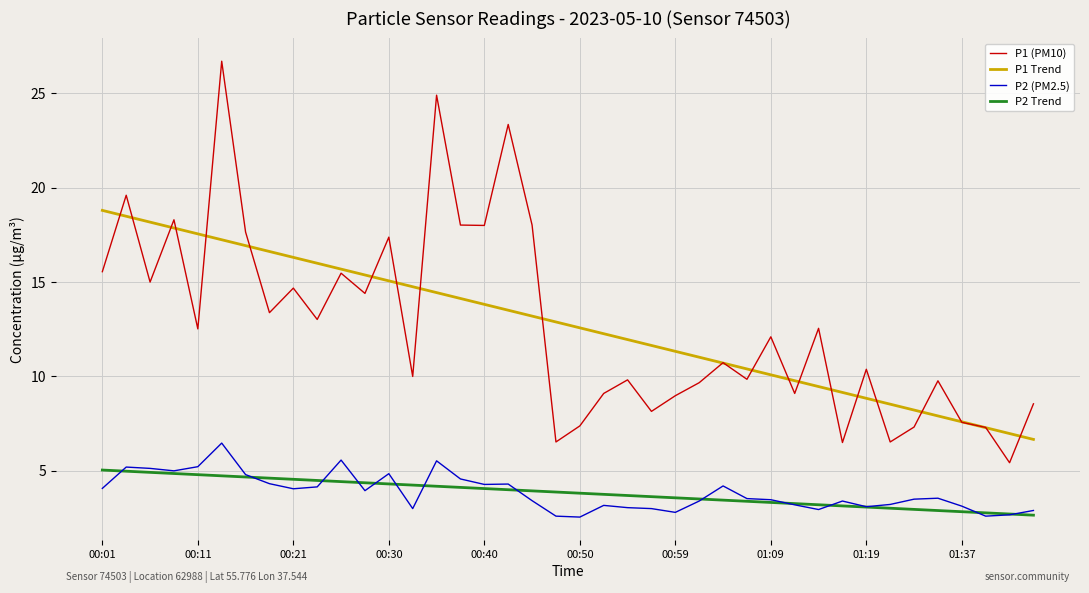

What is the greatest value displayed?

26.7